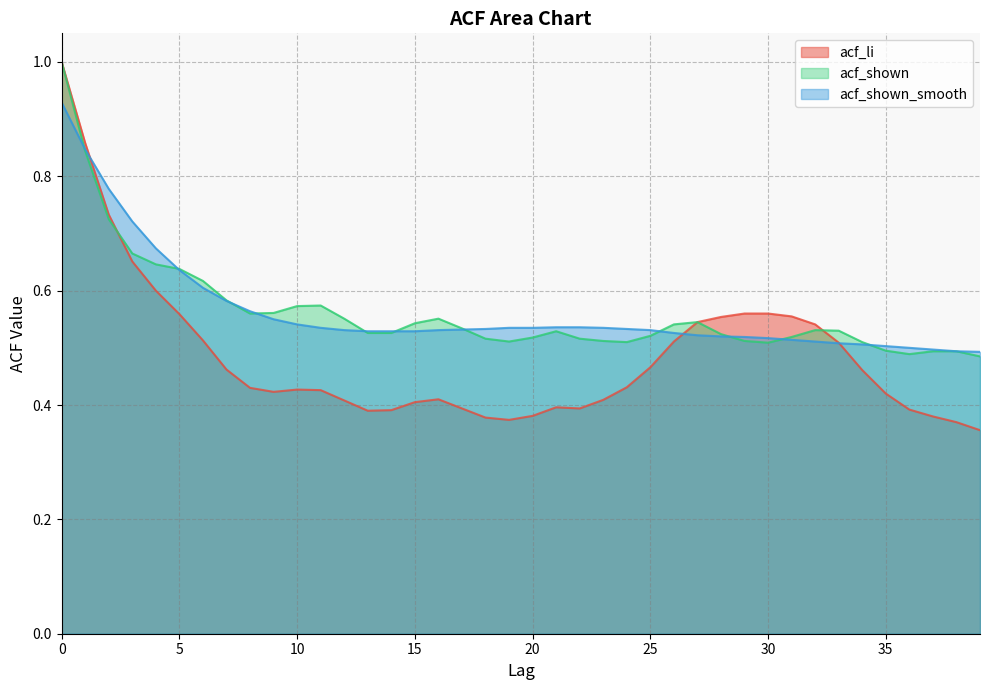

Which label corresponds to the smallest value in the chart?

39